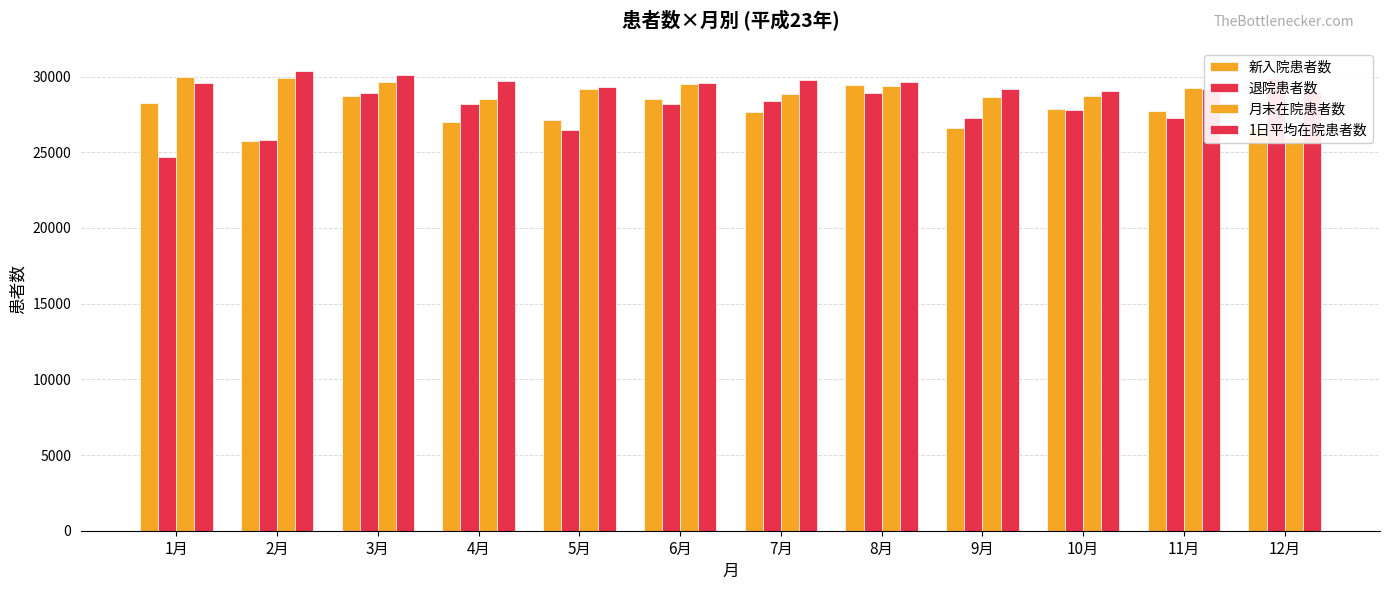

At which category is the sum across all series the highest?

3月